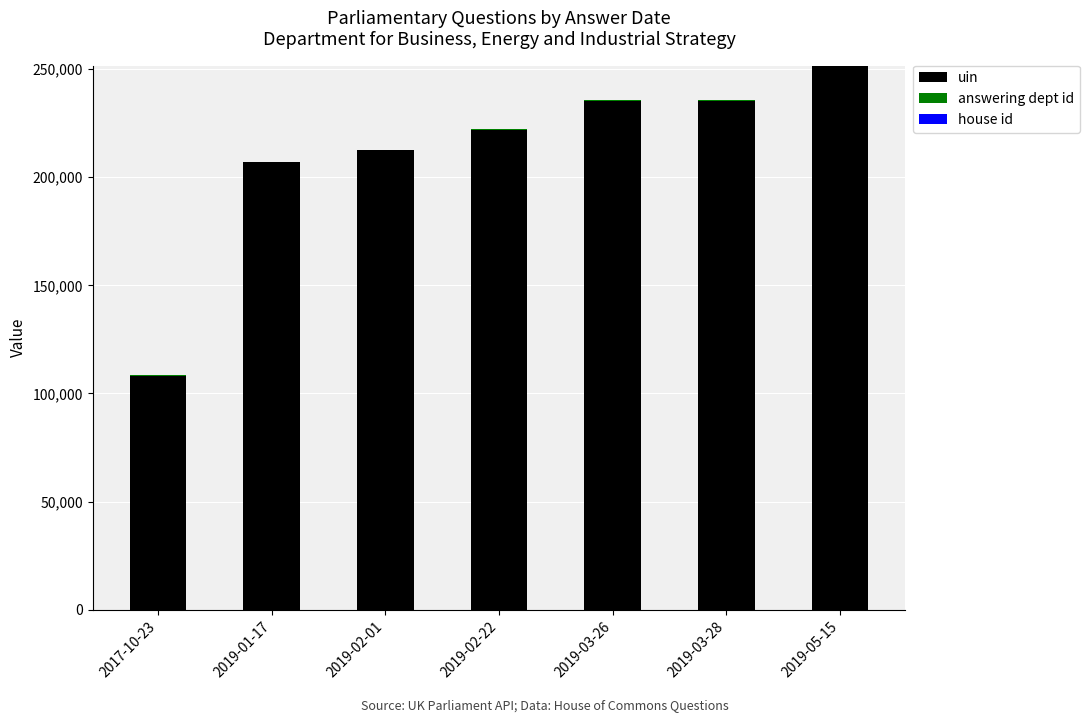

Which category has the highest value in the uin series?

2019-05-15